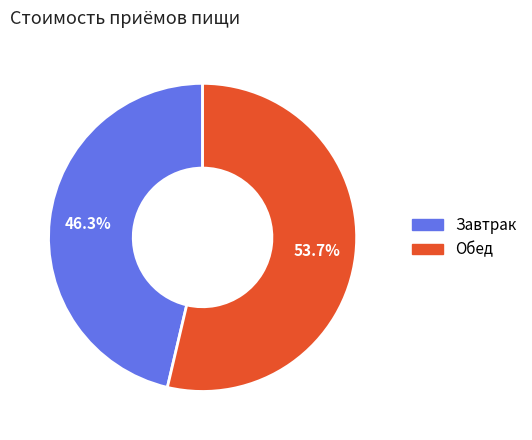

Which category has the smallest portion of the pie?

Завтрак